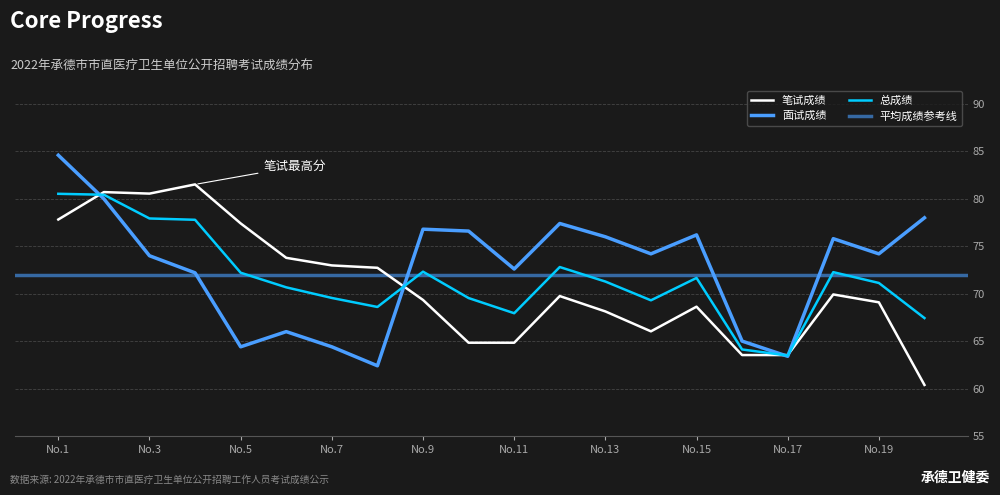

What is the value of the 总成绩 point at the 20th from the left?

67.4